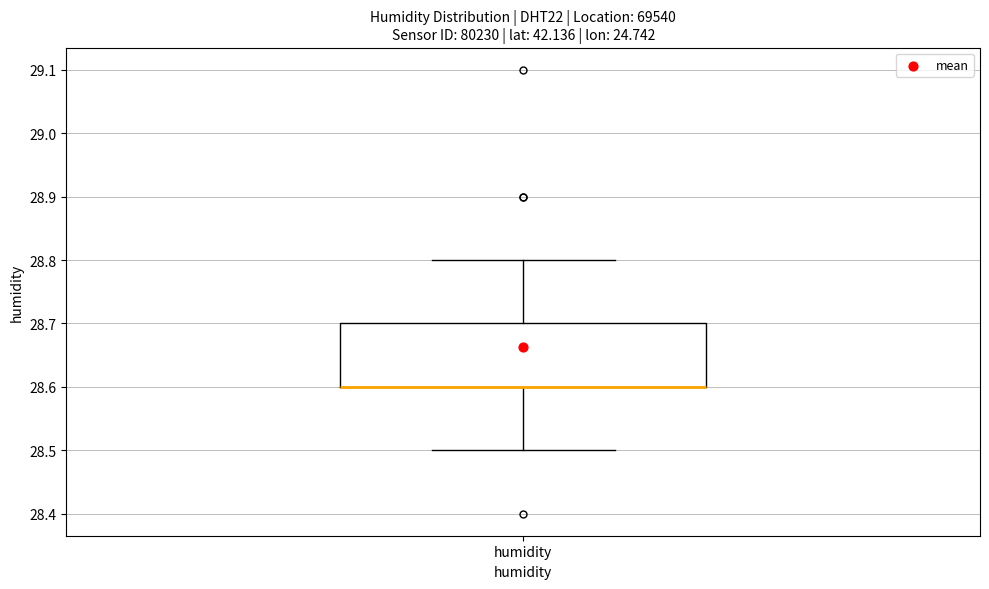

Transcribe this box plot: give where the median line is, the range the box spans, and where the two whiskers end, as read against the y-axis. The values are not printed on the chart, so give them approximately, as read against the axis.

median 28.6 (drawn on the box's lower edge), box 28.6 to 28.7, whiskers 28.5 to 28.8